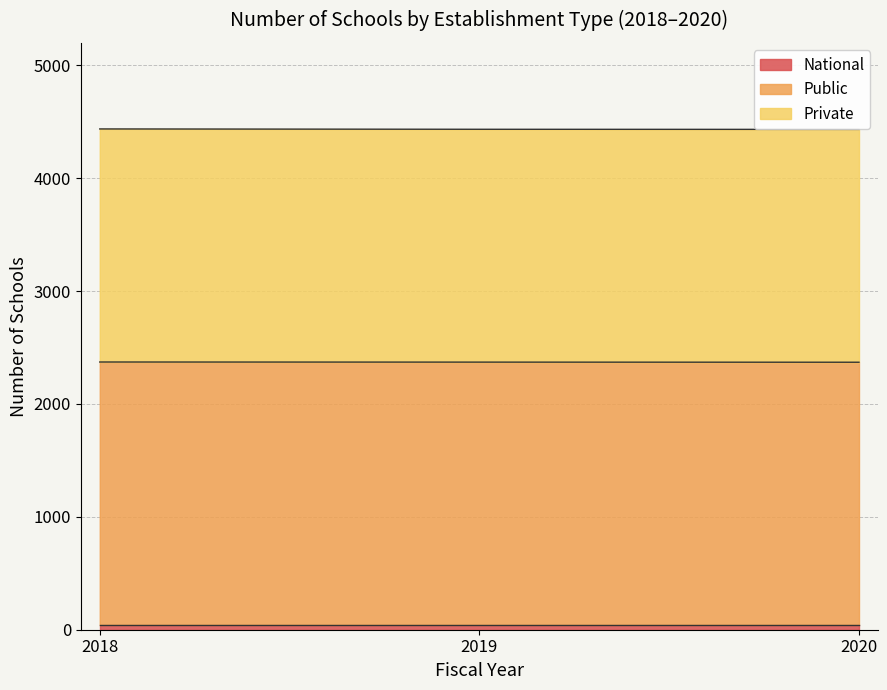

Is the value of National at 2018 greater than the value of Public at 2019?

No